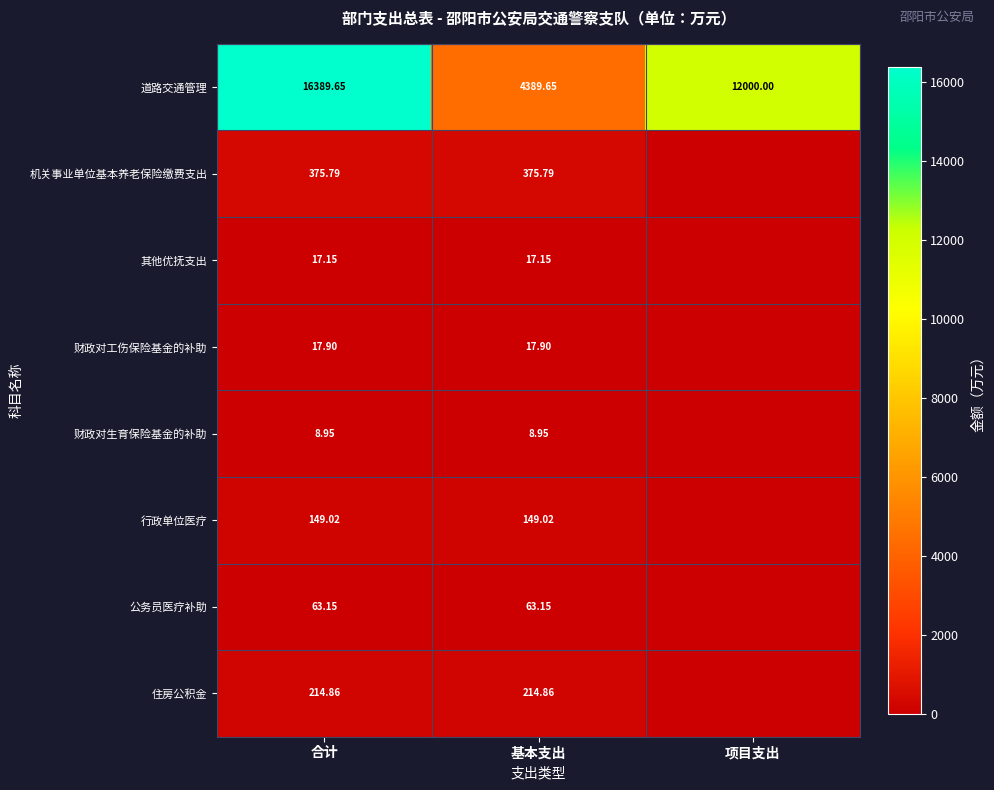

What is the total value across all series at 项目支出?

12000.0